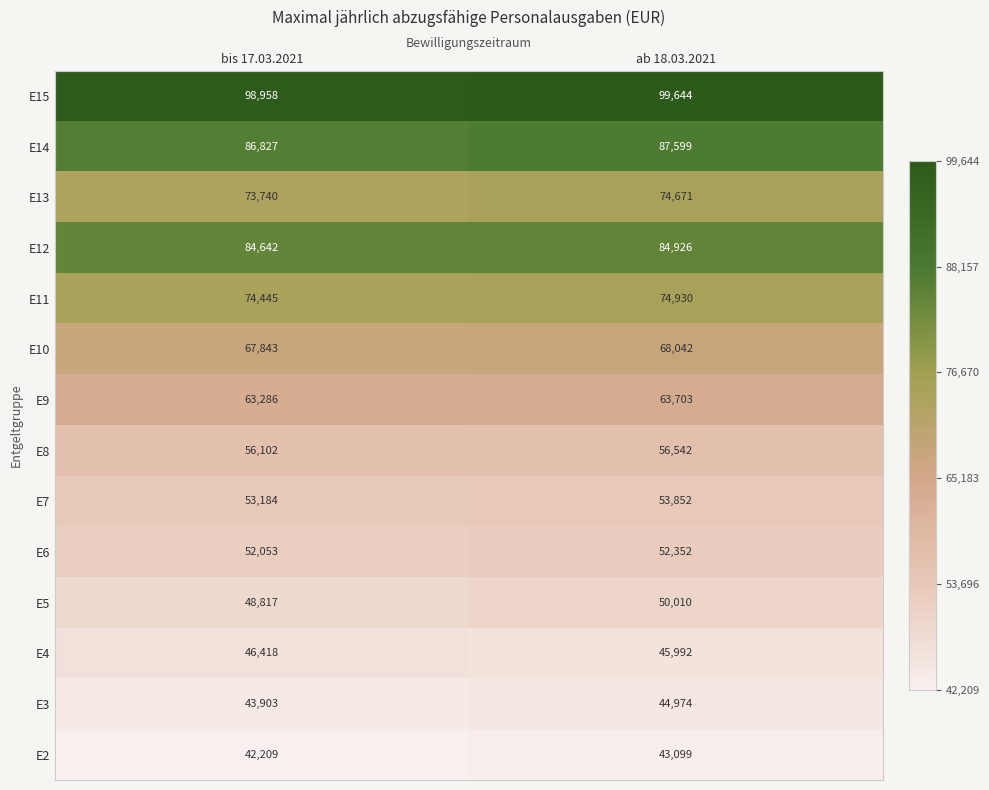

At which label is E3 closest to 44438?

bis 17.03.2021